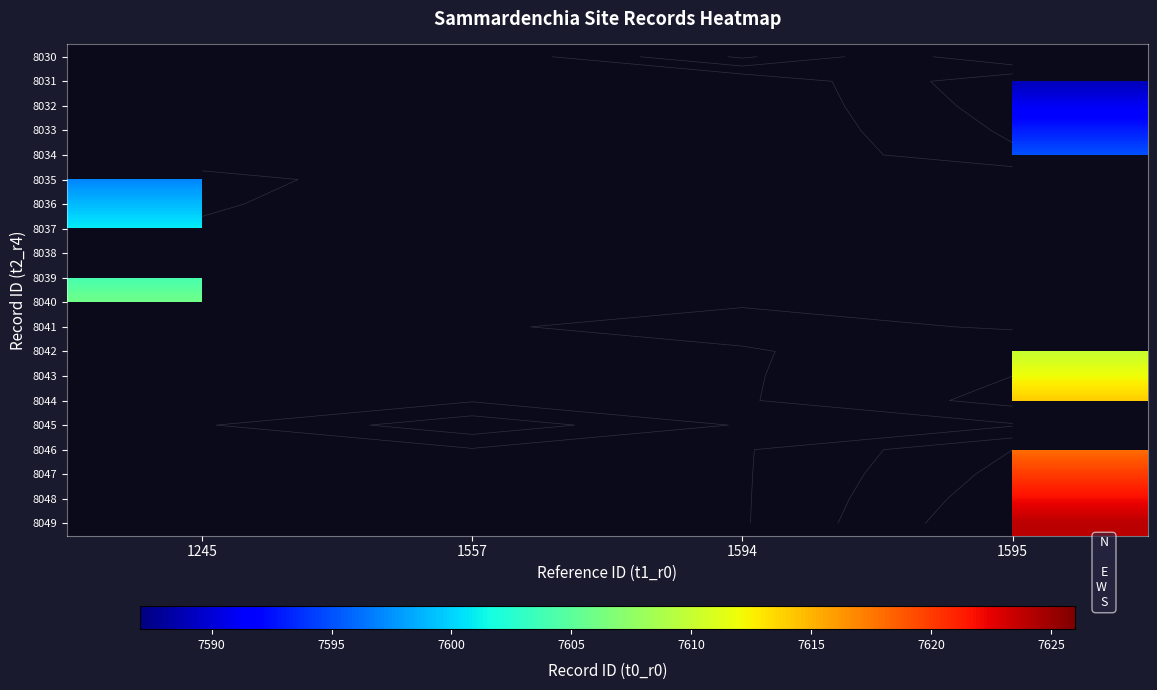

What is the maximum value shown in the chart?

7624.0